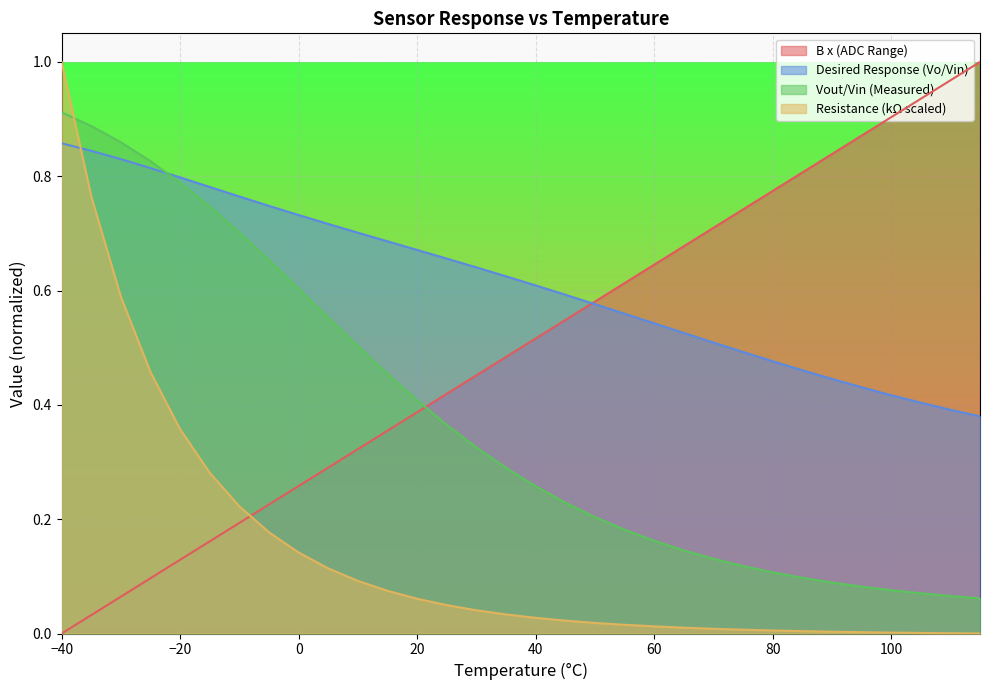

True or false: B x (ADC Range) and Resistance (kΩ scaled) cross at least once.

True